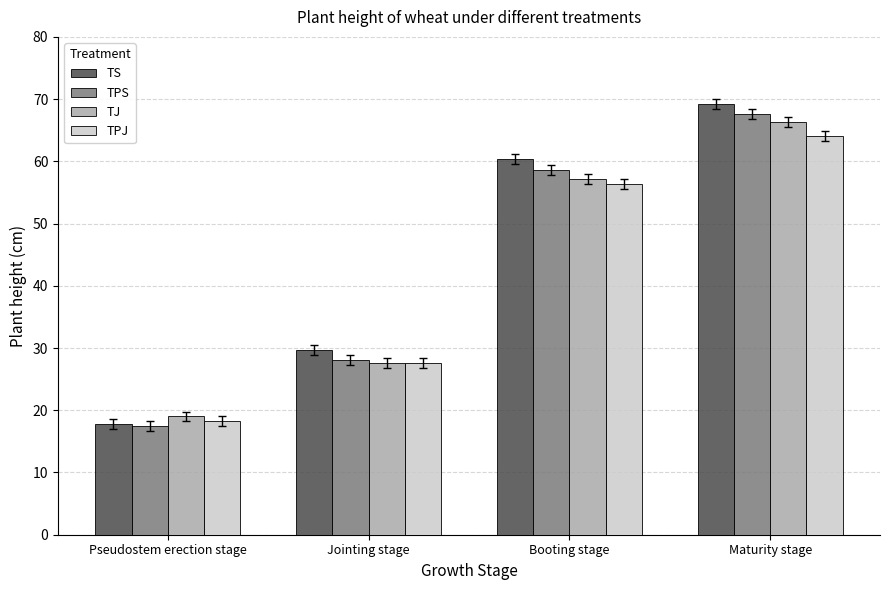

At how many categories does at least one series exceed 66?

1